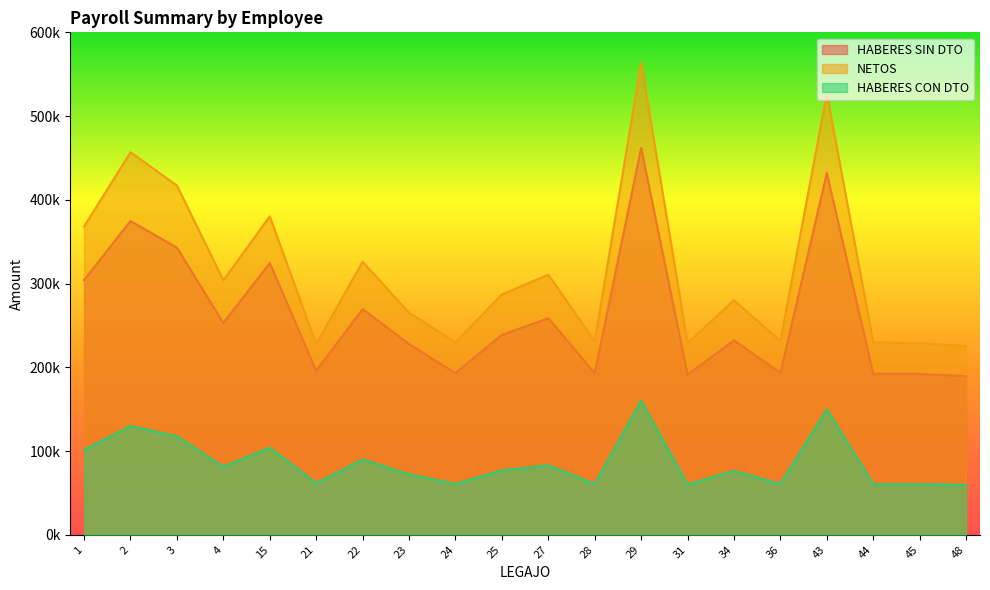

Is the value of NETOS at 31 greater than the value of HABERES SIN DTO at 3?

No